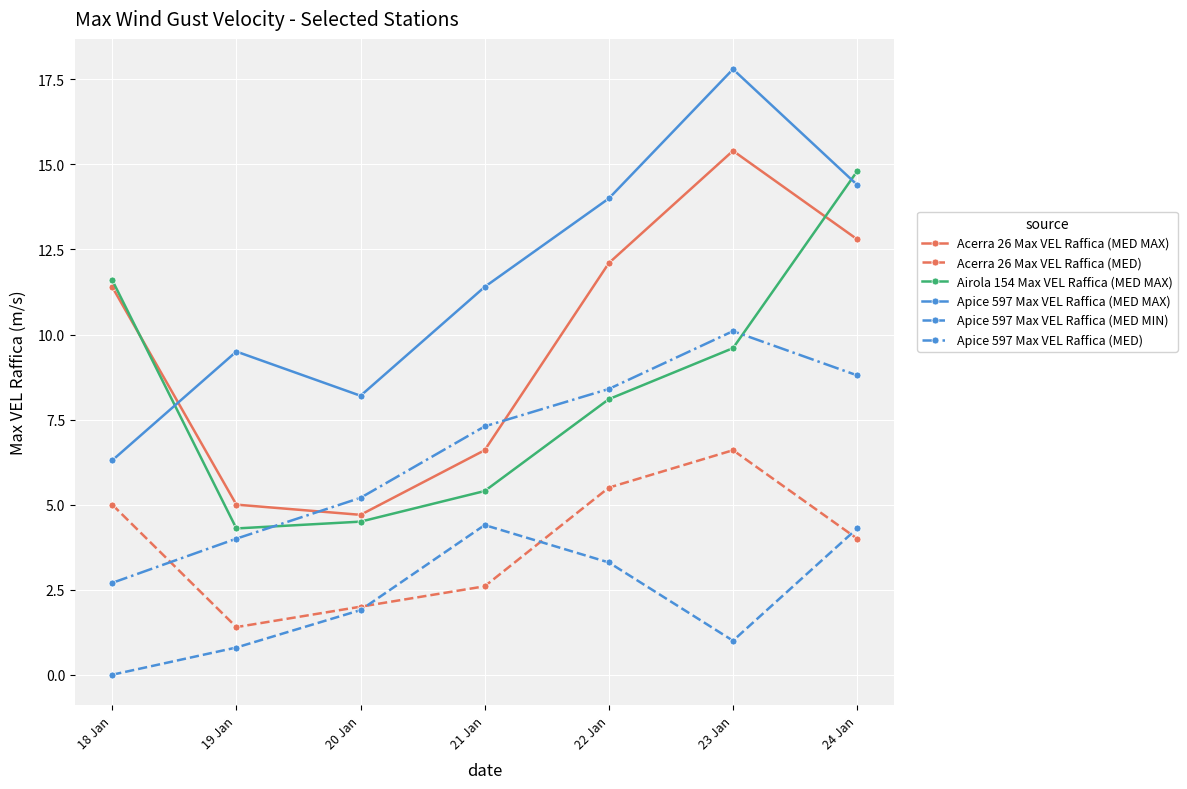

Is the value of Apice 597 Max VEL Raffica (MED MAX) at 21 Jan greater than the value of Airola 154 Max VEL Raffica (MED MAX) at 20 Jan?

Yes